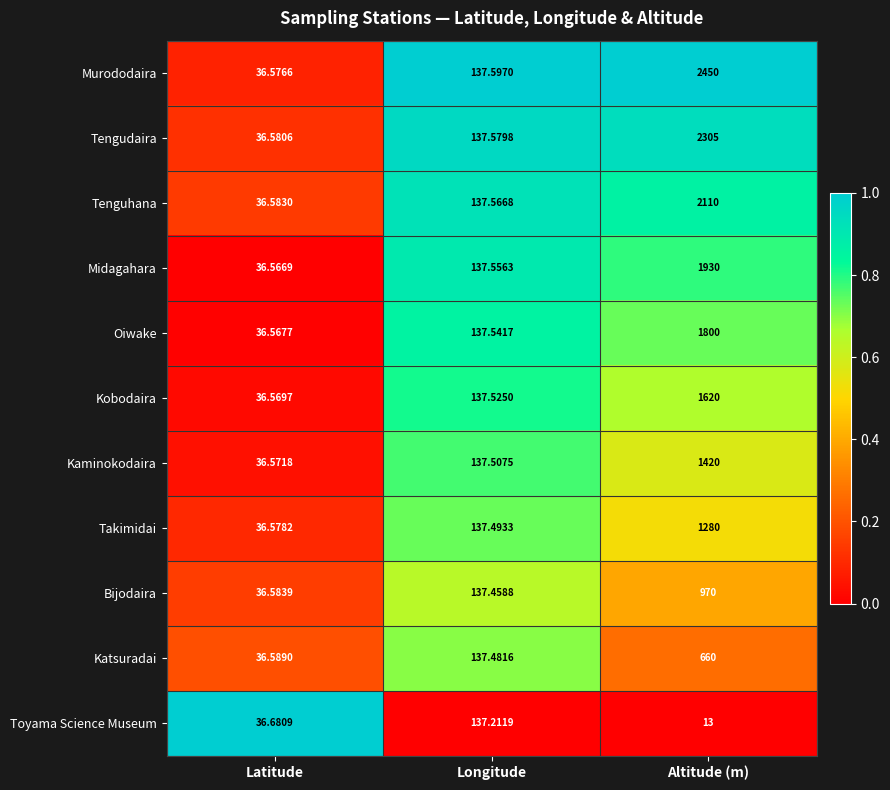

Between Longitude and Altitude (m), which series saw the biggest shift?

Murododaira